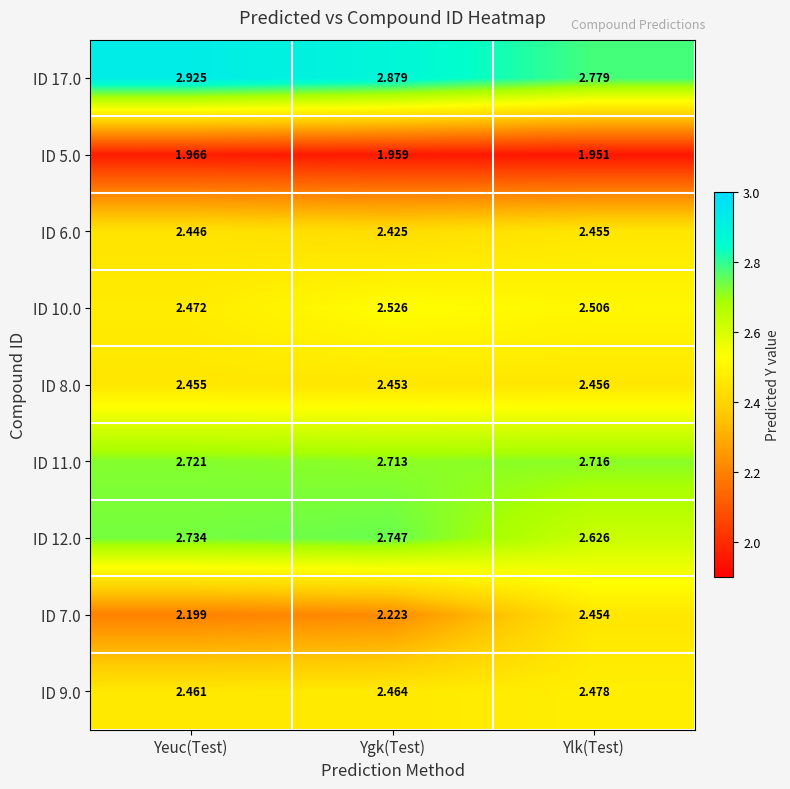

Which category has the lowest value in the ID 5.0 series?

Ylk(Test)